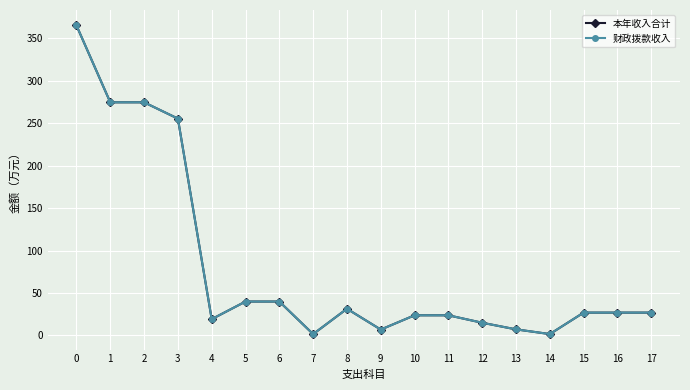

At which category does 本年收入合计 reach its first local valley?

4